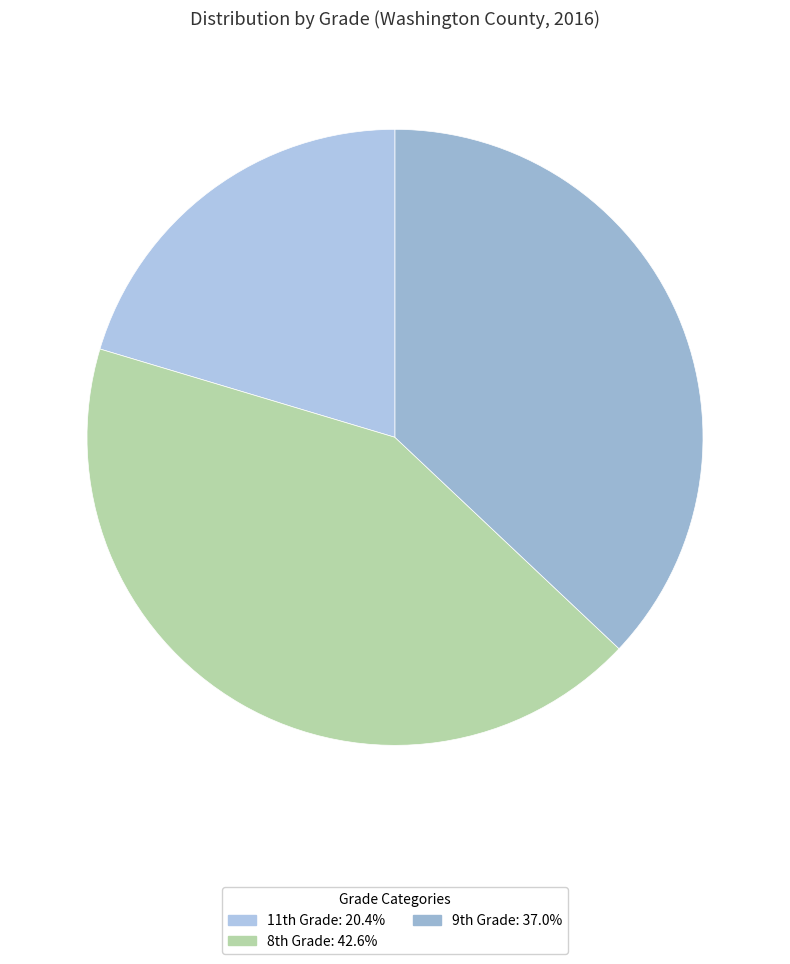

Which slice is the smallest?

11th Grade